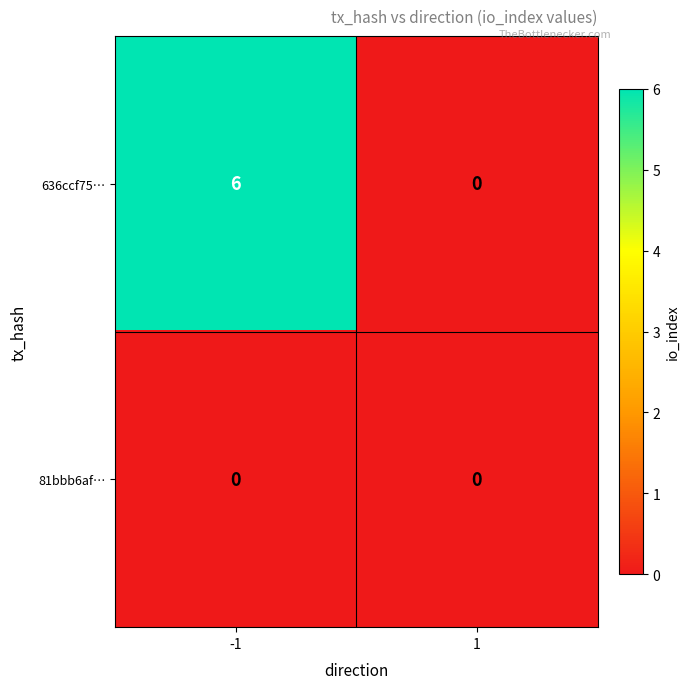

Reading right to left, list all the values displayed in this chart.

636ccf75…: 1=0	-1=6
81bbb6af…: 1=0	-1=0